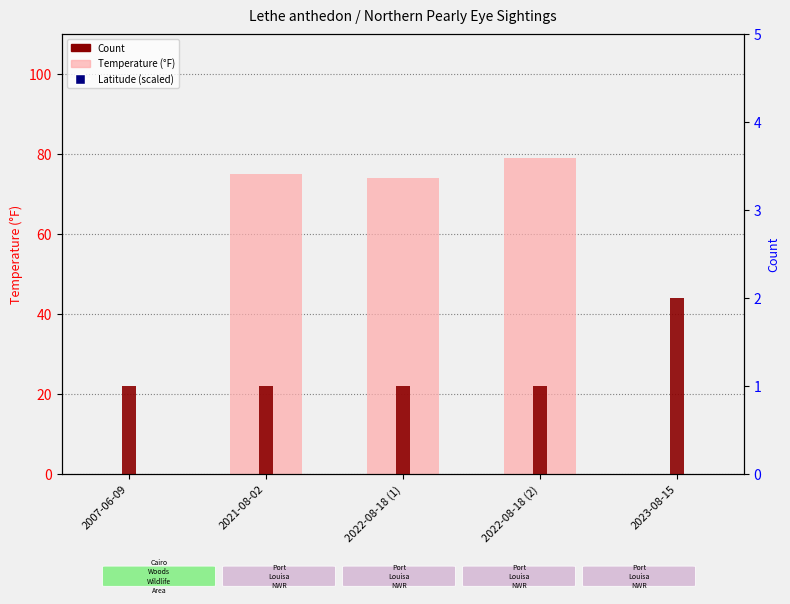

Rank the series by their average value, from highest to lowest.

Temperature, Latitude (scaled), Count